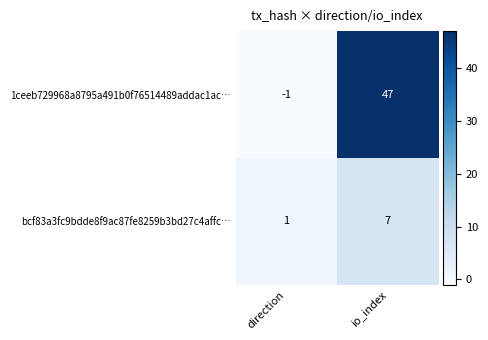

List the series in order of their overall mean, lowest first.

bcf83a3fc9bdde8f9ac87fe8259b3bd27c4affc…, 1ceeb729968a8795a491b0f76514489addac1ac…